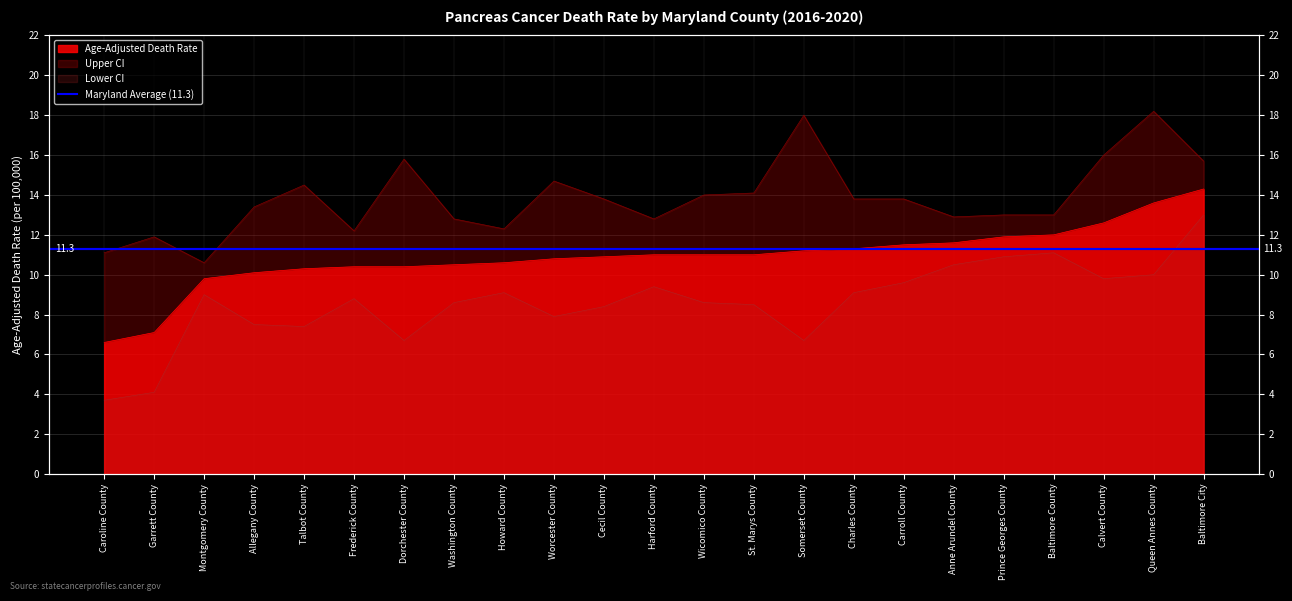

Is it true that Lower CI equals 3.3 at Talbot County?

False